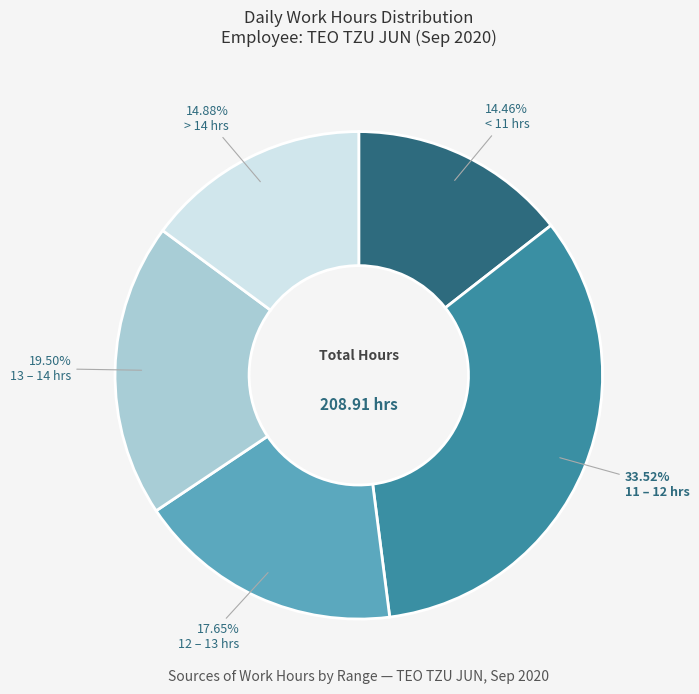

To the nearest percent, what is the difference between the largest and smallest slice percentages?

19%